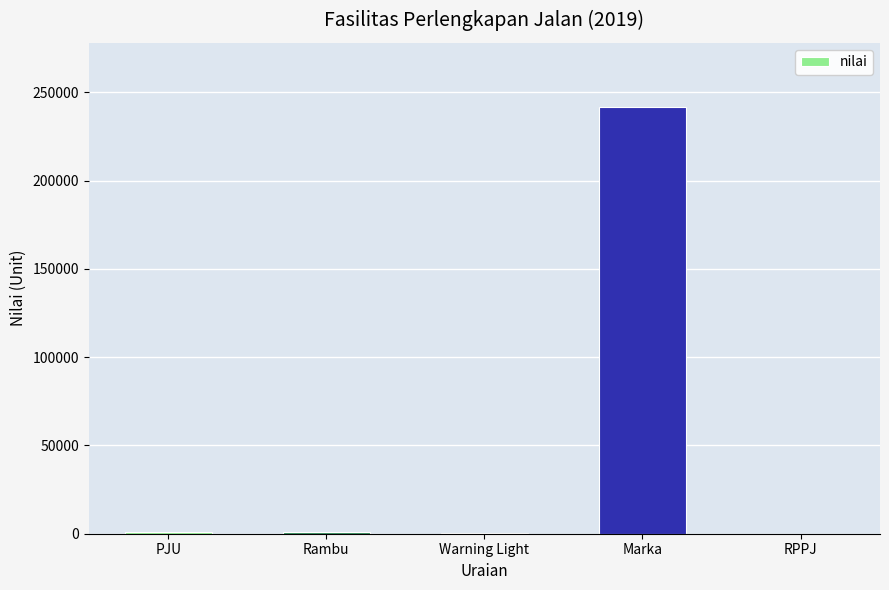

Which label corresponds to the largest value in the chart?

Marka